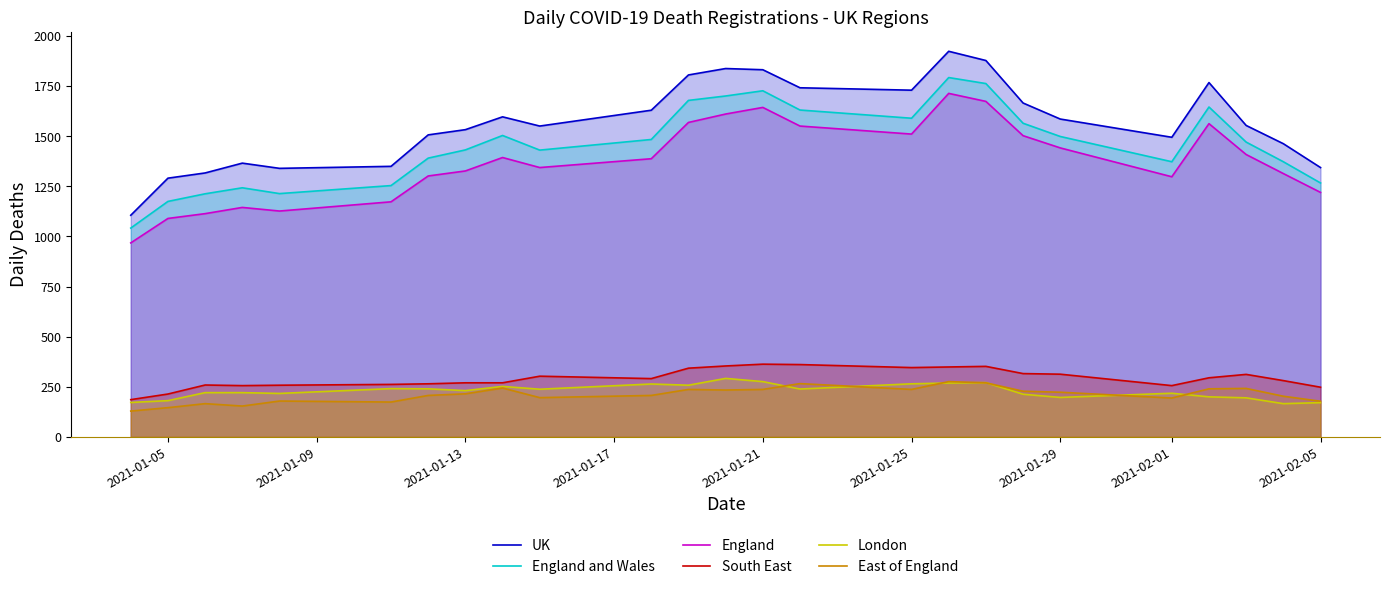

Does the chart have visible grid lines?

No